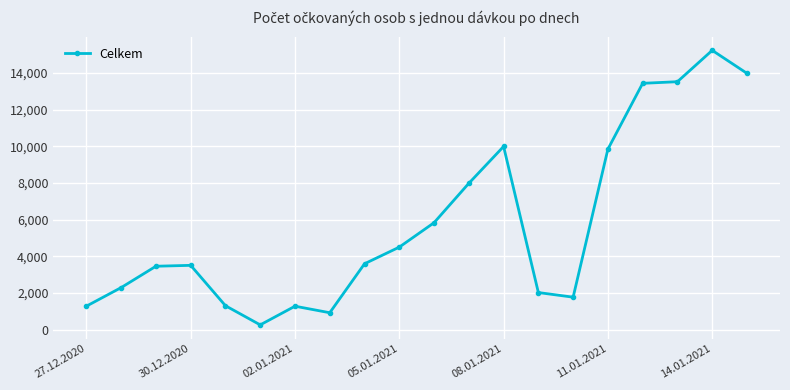

What is the difference between the maximum and second lowest values?

14301